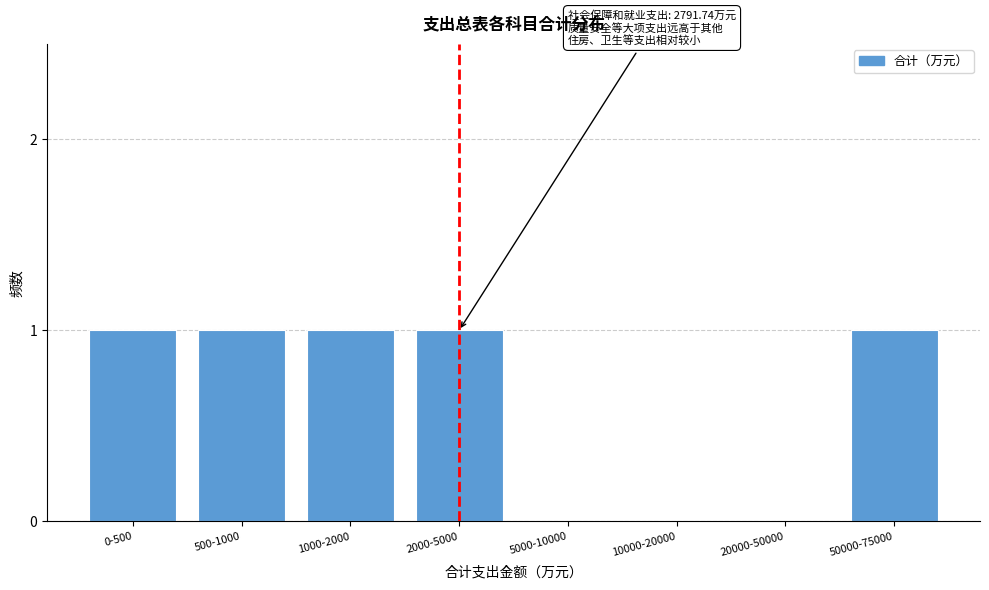

Reading left to right, transcribe all the data shown in this chart.

0-500=1	500-1000=1	1000-2000=1	2000-5000=1	5000-10000=0	10000-20000=0	20000-50000=0	50000-75000=1